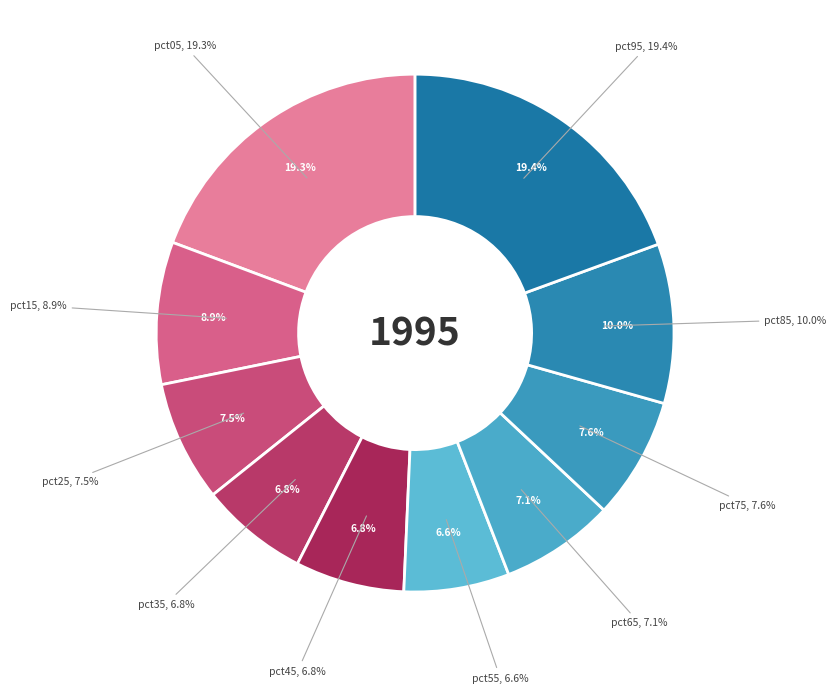

How many segments does this pie chart have?

10